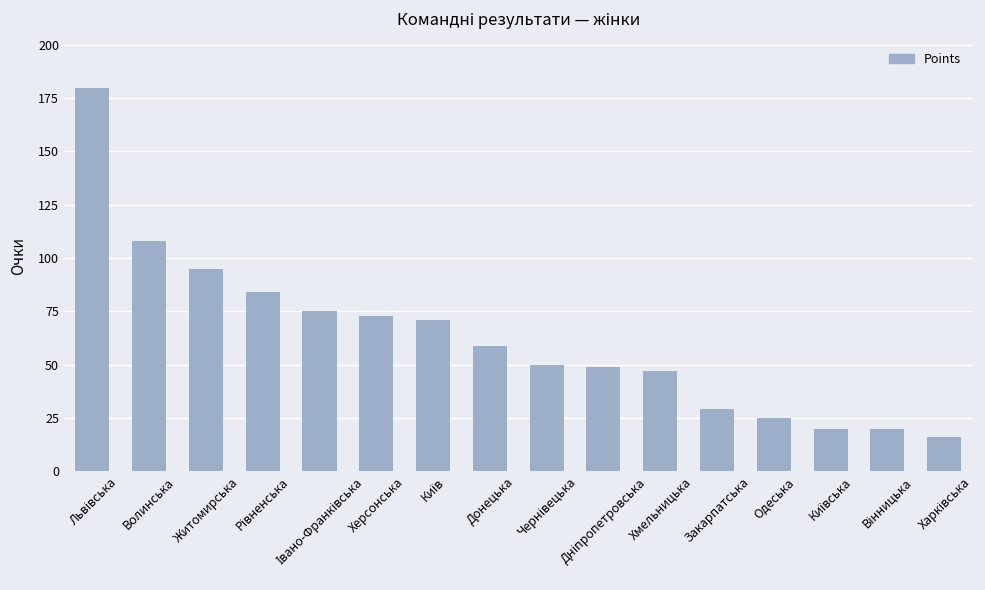

What is the greatest value displayed?

180